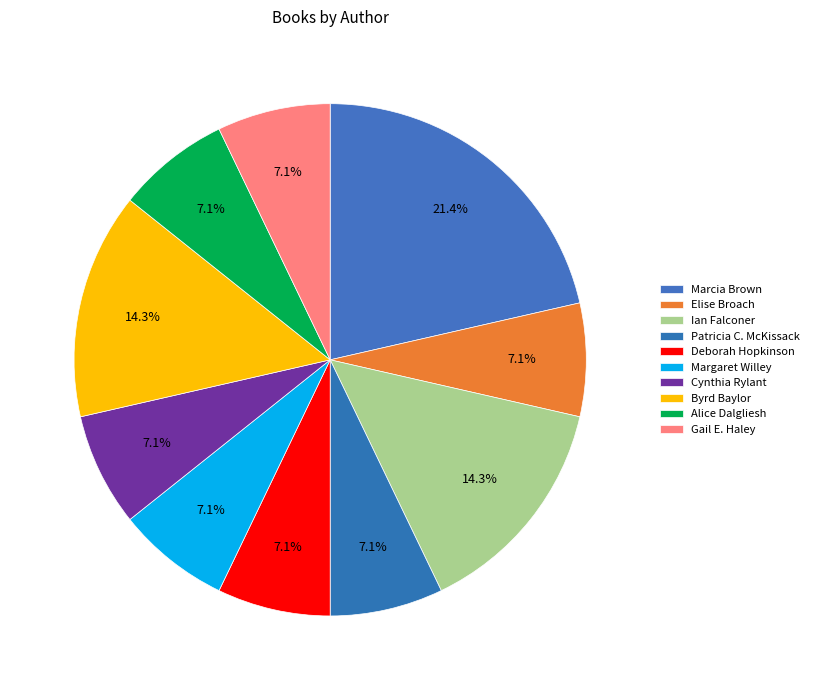

How many segments does this pie chart have?

10